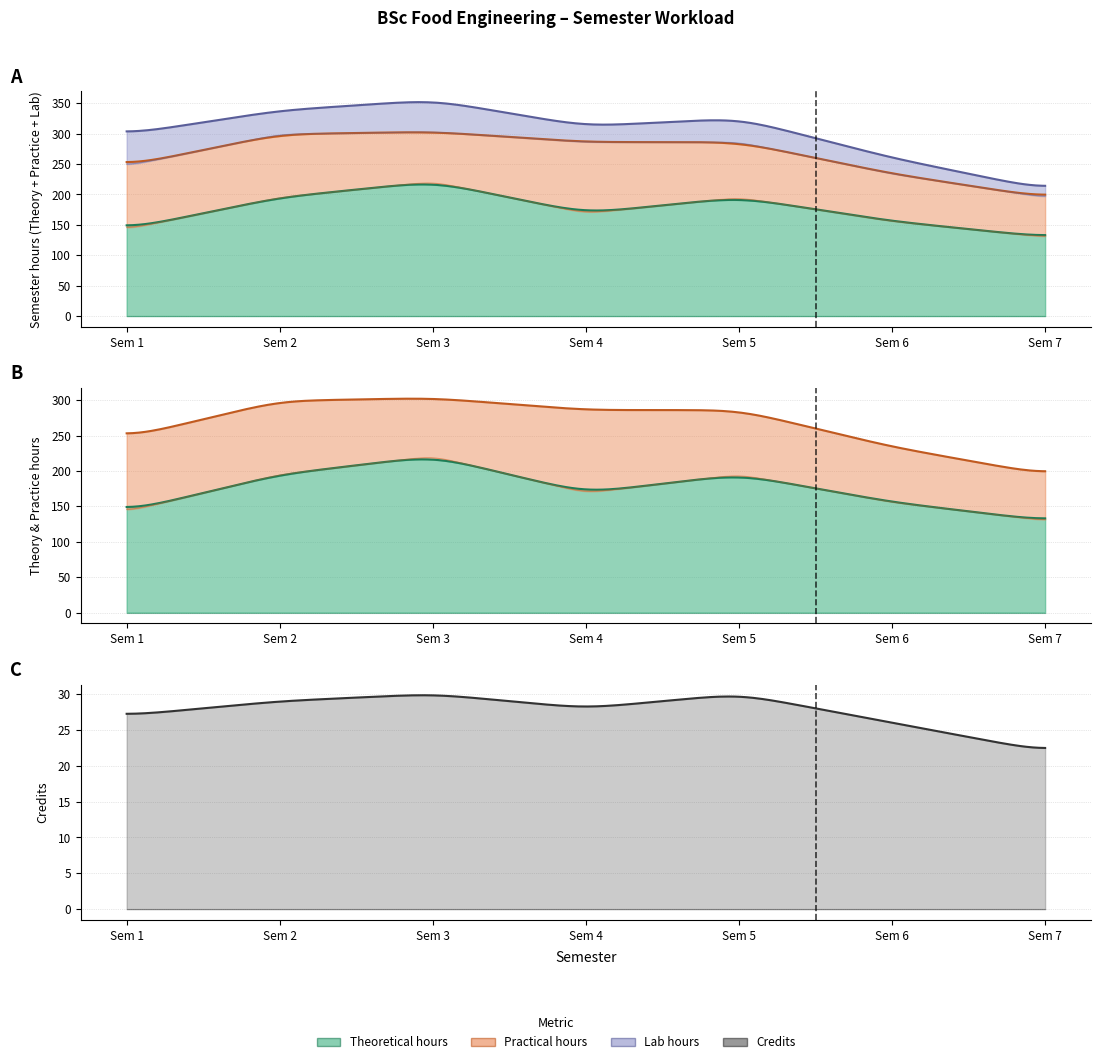

Read the Practical hours value at 6.

78